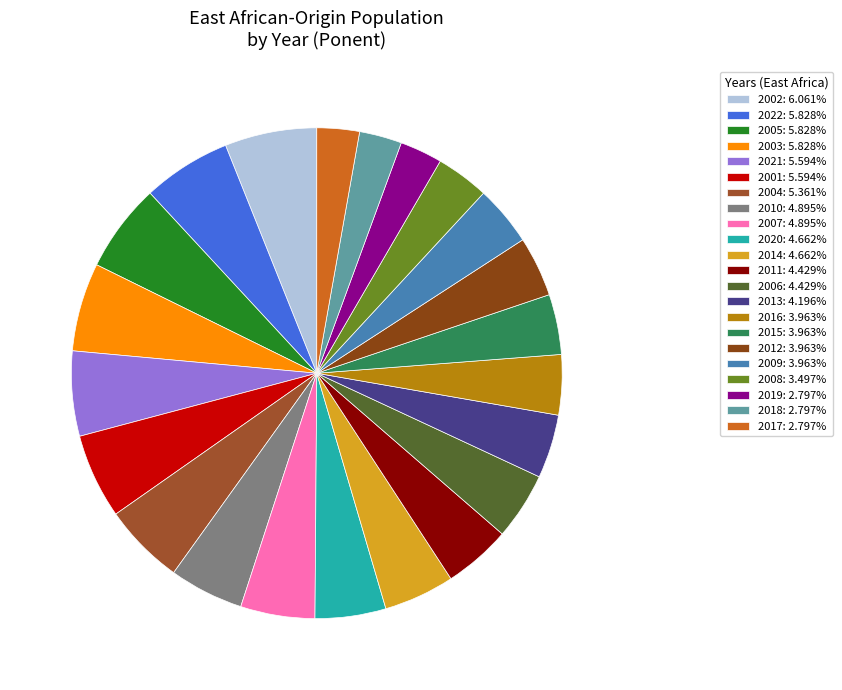

What is the smallest slice in the pie chart?

2019